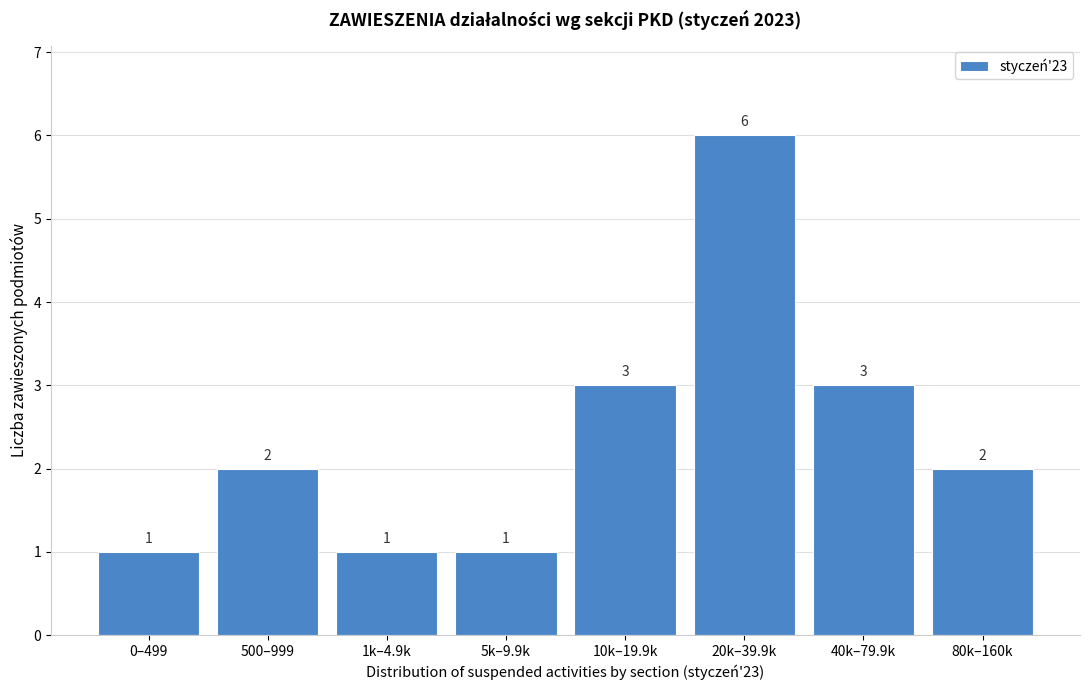

Reading left to right, what are all the values shown in this chart?

1	2	1	1	3	6	3	2